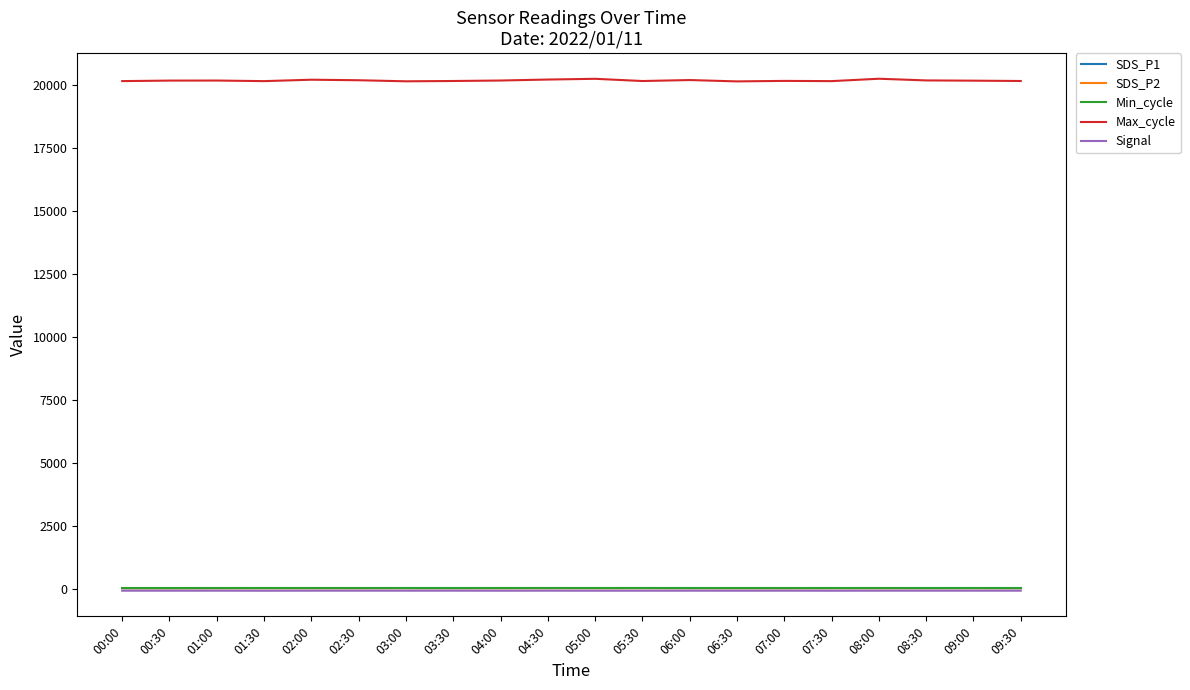

True or false: Max_cycle has a value of 9305.5 at 00:00.

False